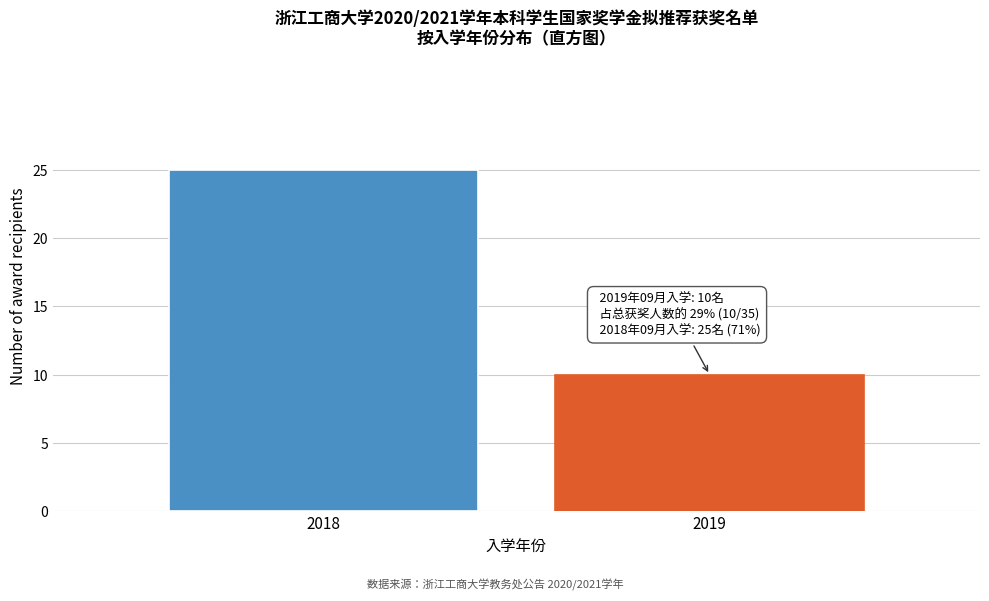

Reading right to left, extract all data points from this chart.

10	25